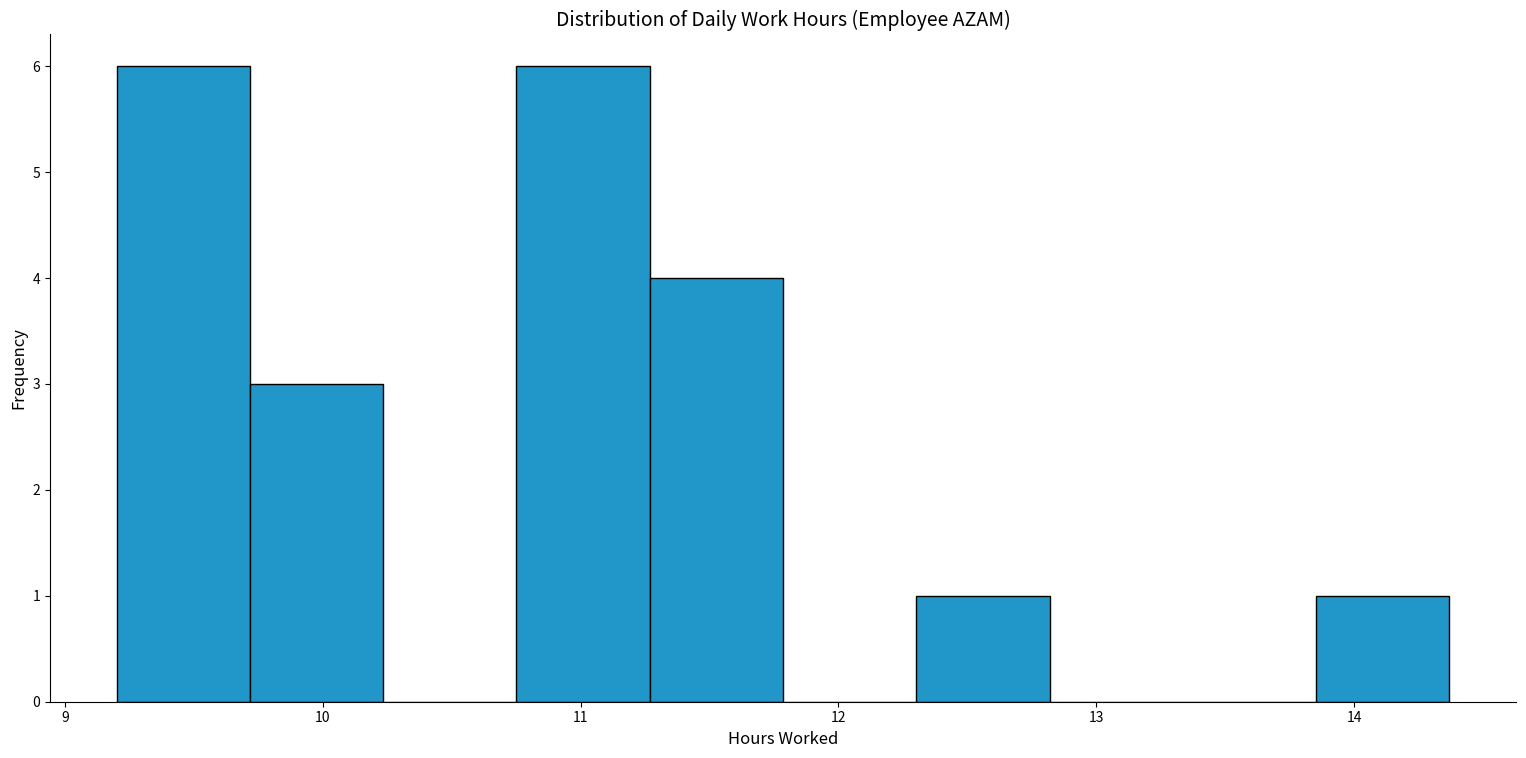

Reading left to right, transcribe this chart: for each bar, give the range it covers on the x-axis and its height. Neither the bar edges nor the heights are printed on the chart, so give them approximately, as read against the axes.

9.2 to 9.7: 6
9.7 to 10.2: 3
10.2 to 10.8: 0
10.8 to 11.3: 6
11.3 to 11.8: 4
11.8 to 12.3: 0
12.3 to 12.8: 1
12.8 to 13.3: 0
13.3 to 13.9: 0
13.9 to 14.4: 1